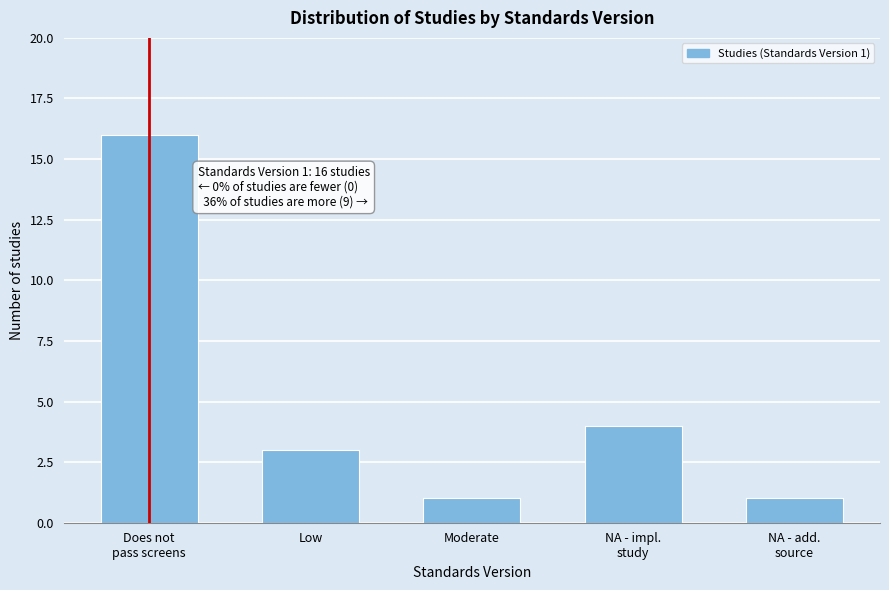

Reading left to right, list all the values displayed in this chart.

16	3	1	4	1